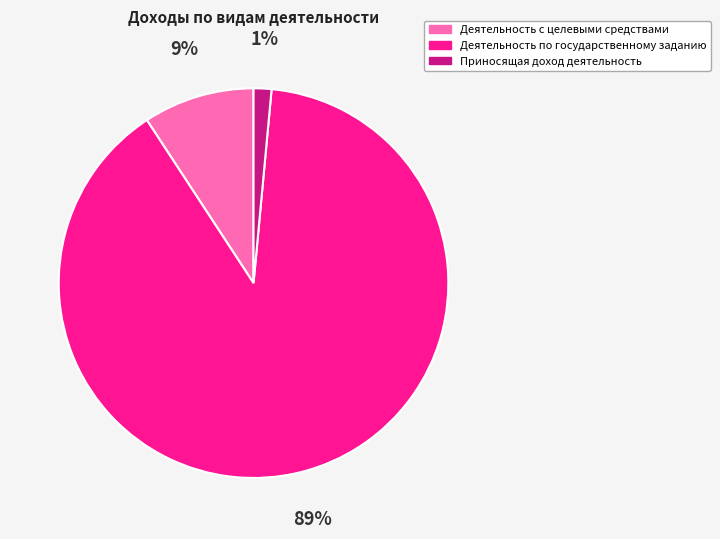

Is it true that Приносящая доход деятельность is 9% of the pie?

False